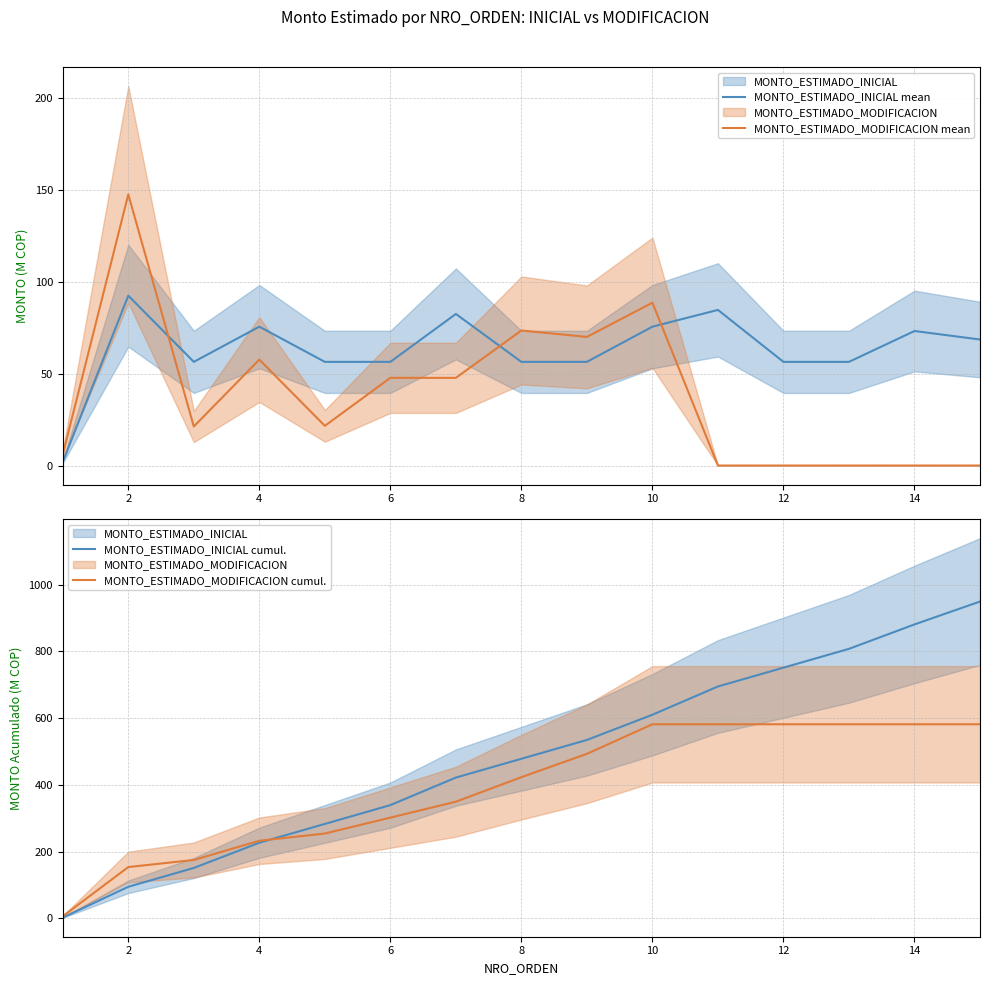

True or false: MONTO_ESTIMADO_MODIFICACION mean and MONTO_ESTIMADO_MODIFICACION cumul. cross at least once.

False